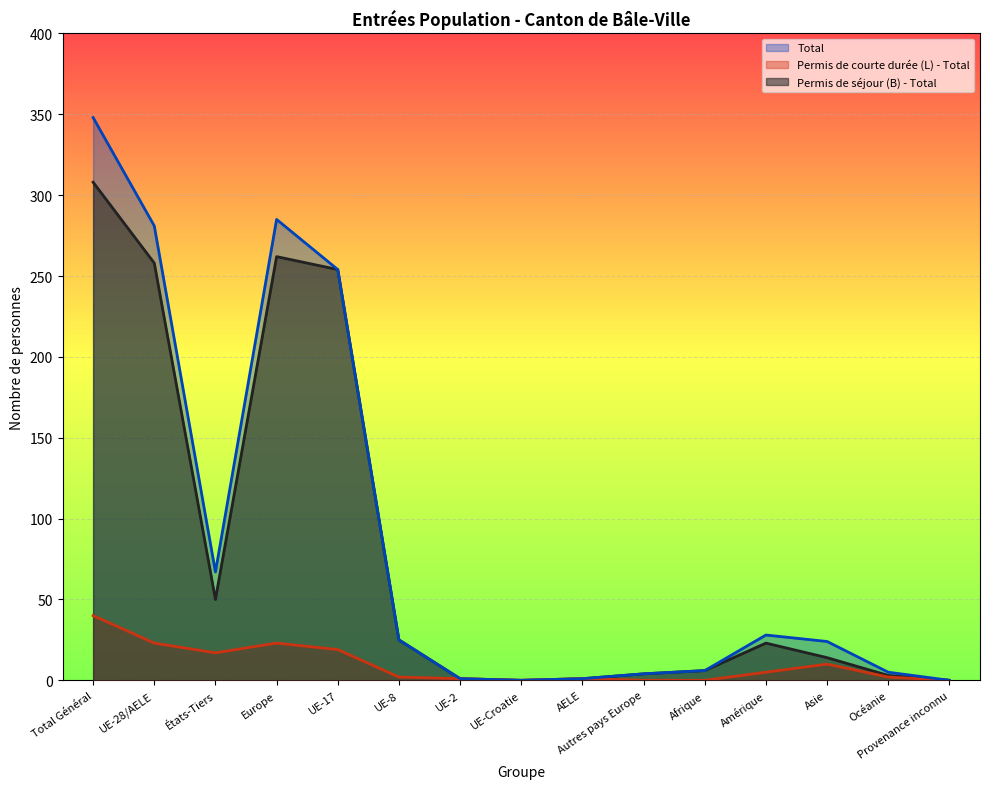

Reading left to right, list all the values displayed in this chart.

Permis de séjour (B) - Total: 308	258	50	262	254	25	1	0	1	4	6	23	14	3	0
Permis de courte durée (L) - Total: 40	23	17	23	19	2	1	0	1	0	0	5	10	2	0
Total: 348	281	67	285	254	25	1	0	1	4	6	28	24	5	0